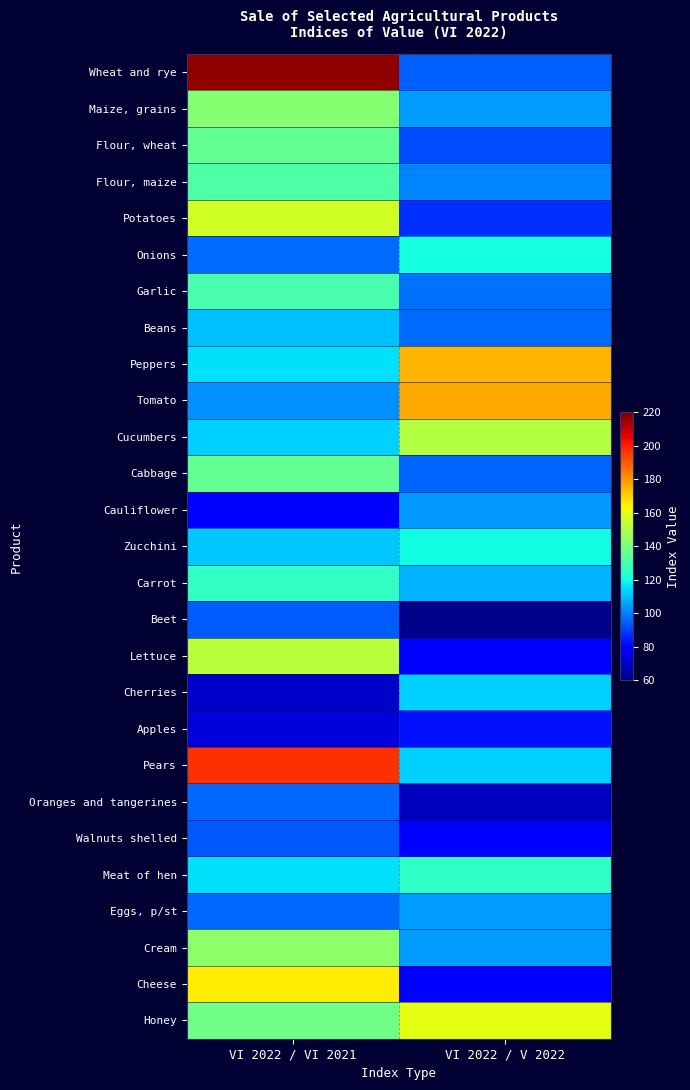

How many distinct data groups are displayed?

27